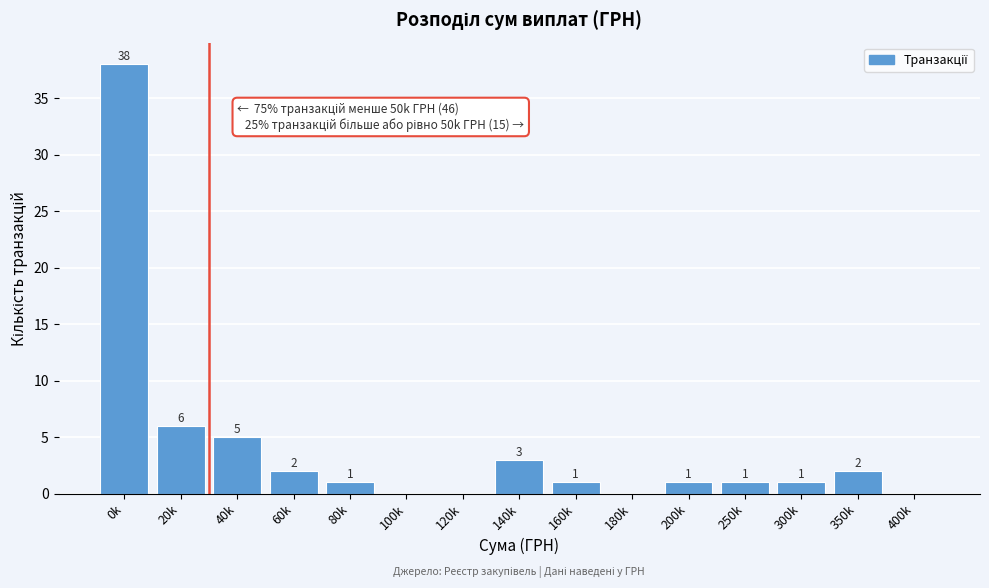

Reading left to right, what are all the values shown in this chart?

0k=38	20k=6	40k=5	60k=2	80k=1	100k=0	120k=0	140k=3	160k=1	180k=0	200k=1	250k=1	300k=1	350k=2	400k=0